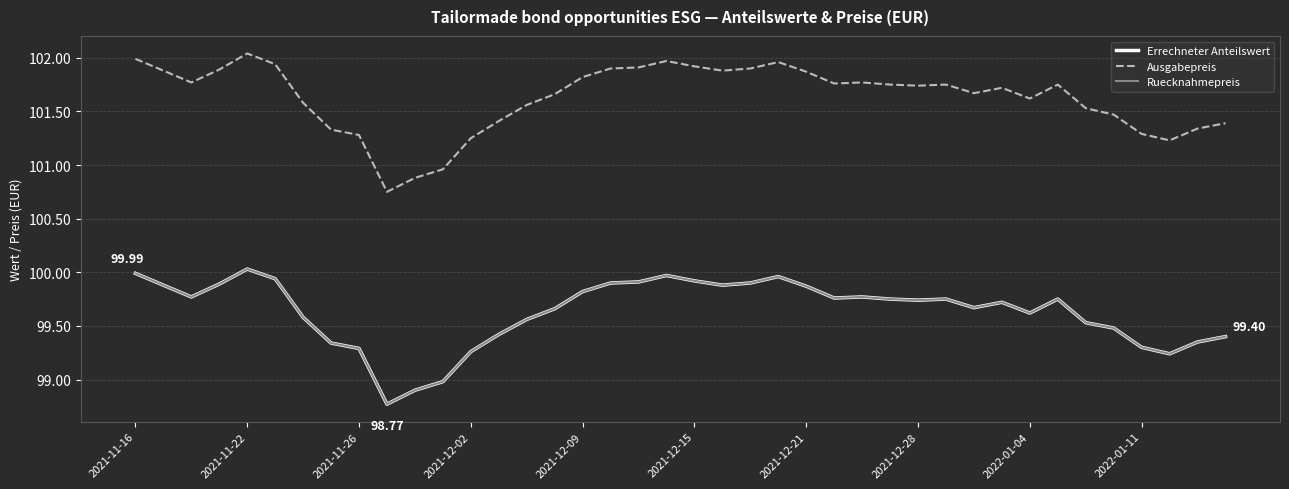

Is this an area chart (filled region under the line)?

No